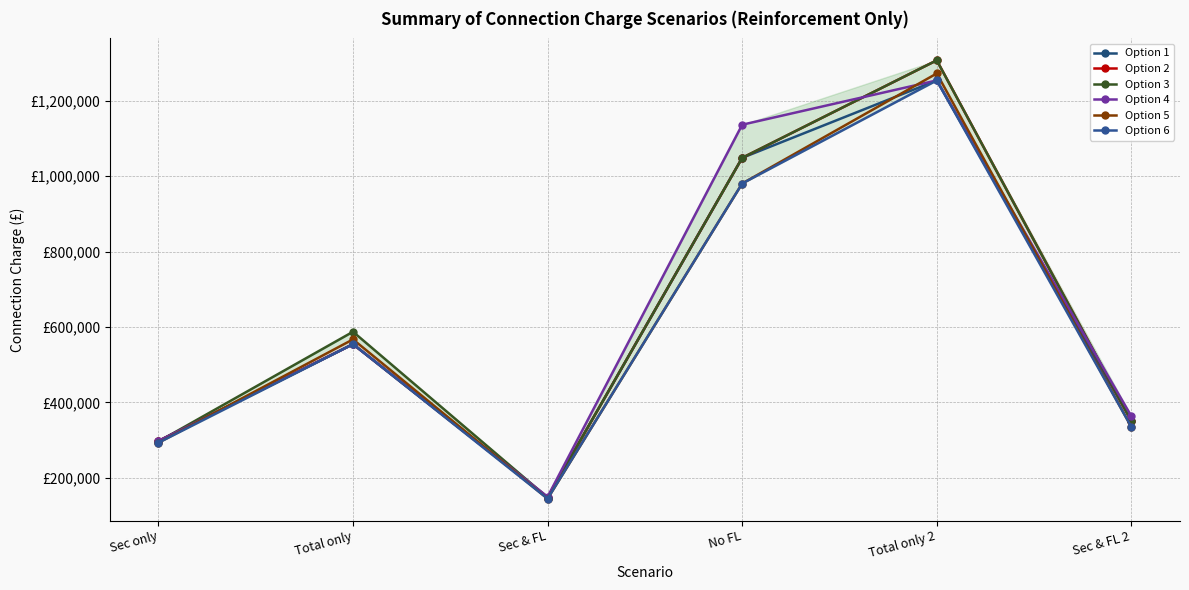

Is it true that Option 5 equals 1272903.9 at Total only 2?

True